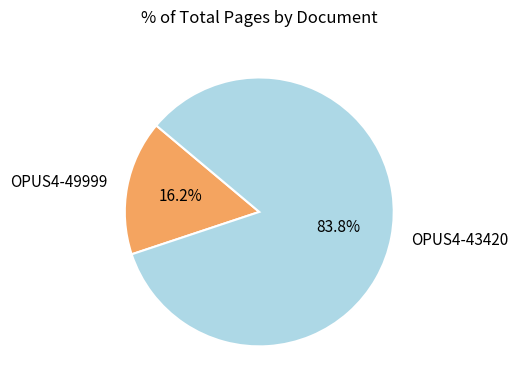

Which category has the biggest portion of the pie?

OPUS4-43420